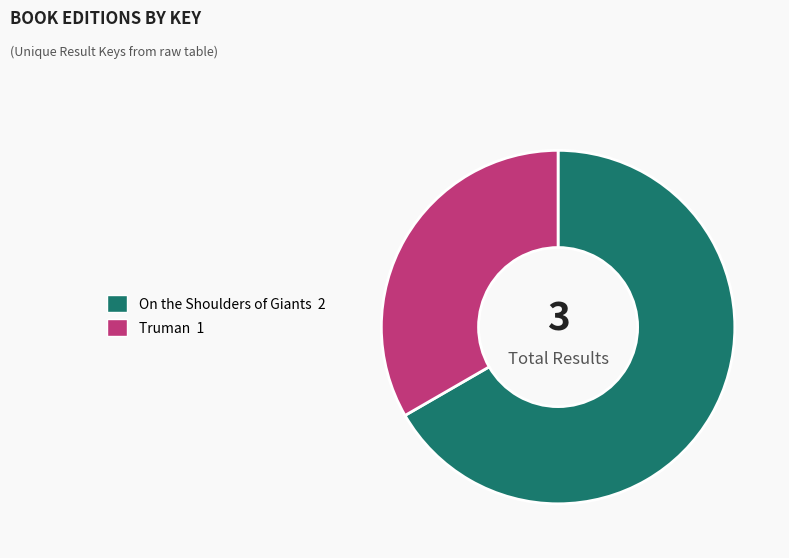

True or false: On the Shoulders of Giants 2 accounts for 56% of the total.

False